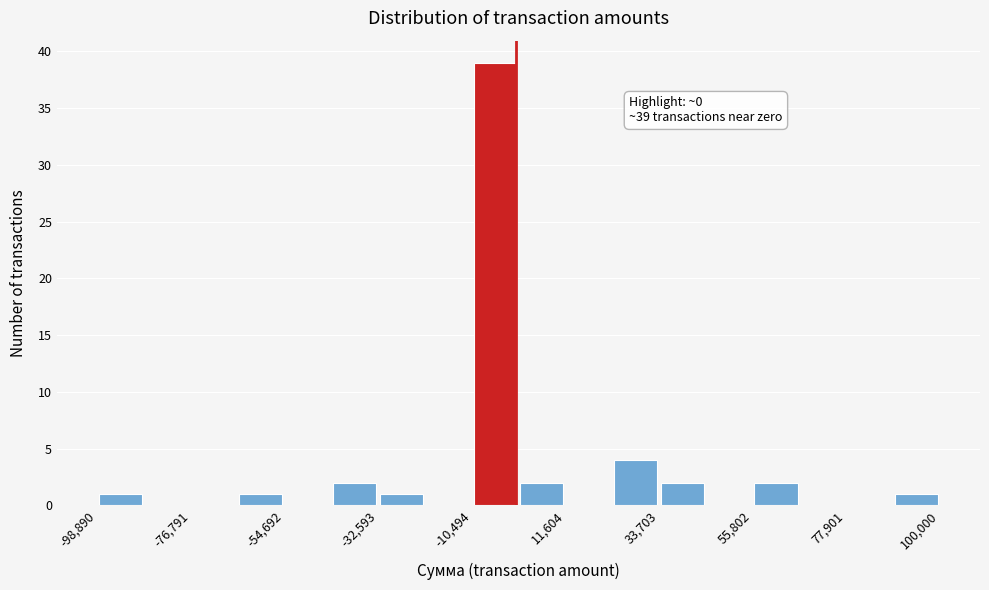

Read against the x-axis, roughly where is the centre of the tallest bar?

-5000